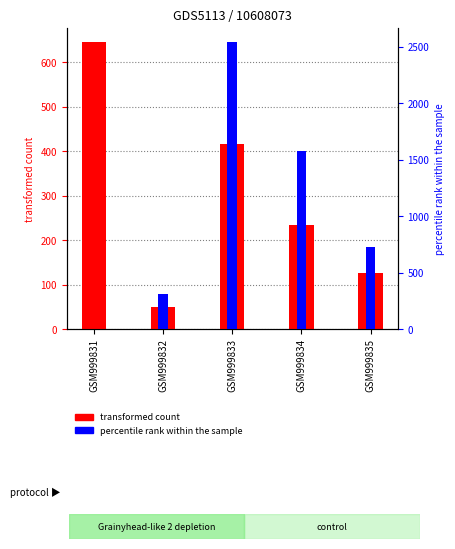

List the series in order of their peak value, lowest first.

transformed count, percentile rank within the sample